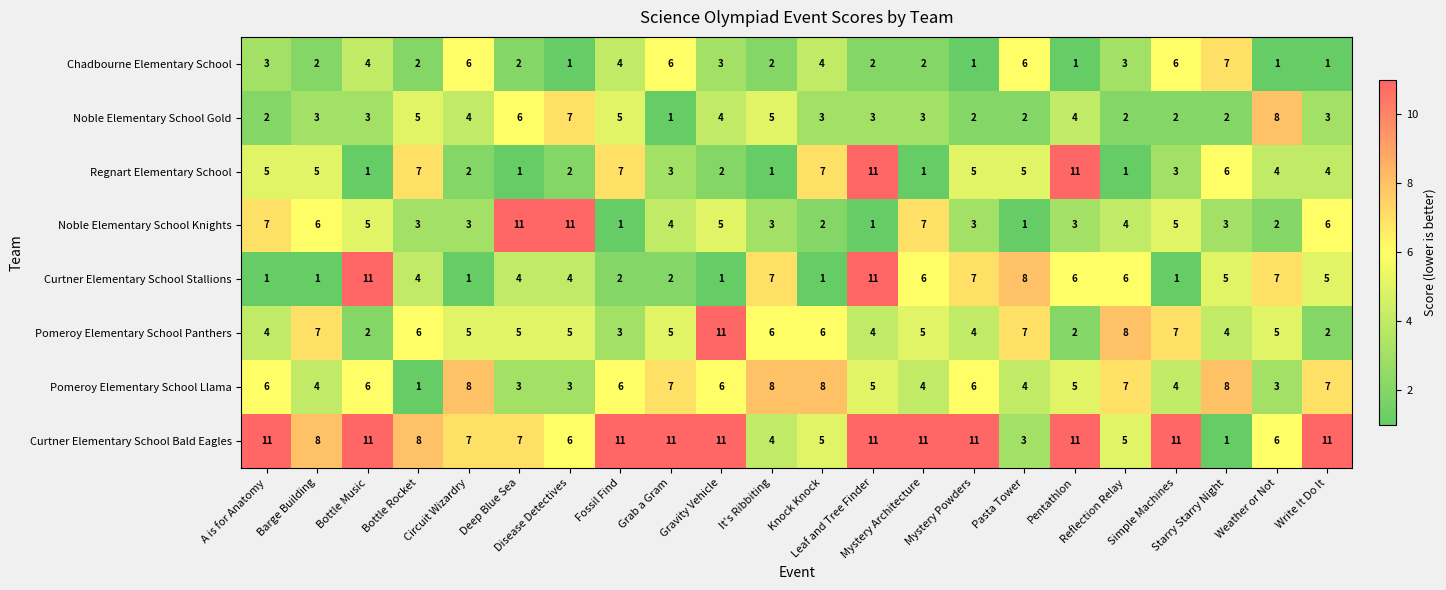

What is the total value across all series at Reflection Relay?

36